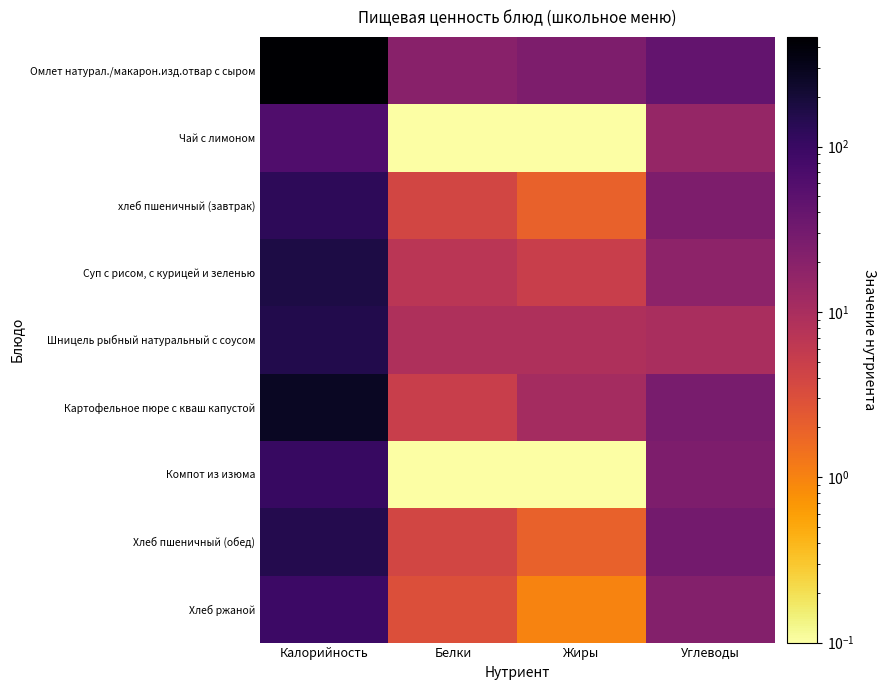

Reading left to right, extract all data points from this chart.

Омлет натурал./макарон.изд.отвар с сыром: Калорийность=461.0	Белки=20.0	Жиры=25.0	Углеводы=42.0
Чай с лимоном: Калорийность=62.0	Белки=0.0	Жиры=0.0	Углеводы=15.0
хлеб пшеничный (завтрак): Калорийность=124.0	Белки=4.0	Жиры=2.0	Углеводы=25.0
Суп с рисом, с курицей и зеленью: Калорийность=168.0	Белки=7.0	Жиры=5.0	Углеводы=18.0
Шницель рыбный натуральный с соусом: Калорийность=153.0	Белки=9.0	Жиры=9.0	Углеводы=10.0
Картофельное пюре с кваш капустой: Калорийность=272.0	Белки=5.0	Жиры=11.0	Углеводы=28.0
Компот из изюма: Калорийность=103.0	Белки=0.0	Жиры=0.0	Углеводы=25.0
Хлеб пшеничный (обед): Калорийность=150.0	Белки=4.0	Жиры=2.0	Углеводы=30.0
Хлеб ржаной: Калорийность=94.0	Белки=3.0	Жиры=1.0	Углеводы=22.0